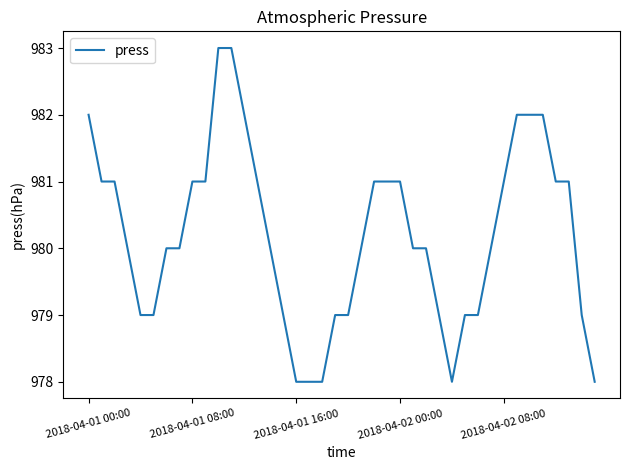

How many categories are shown in the chart?

40